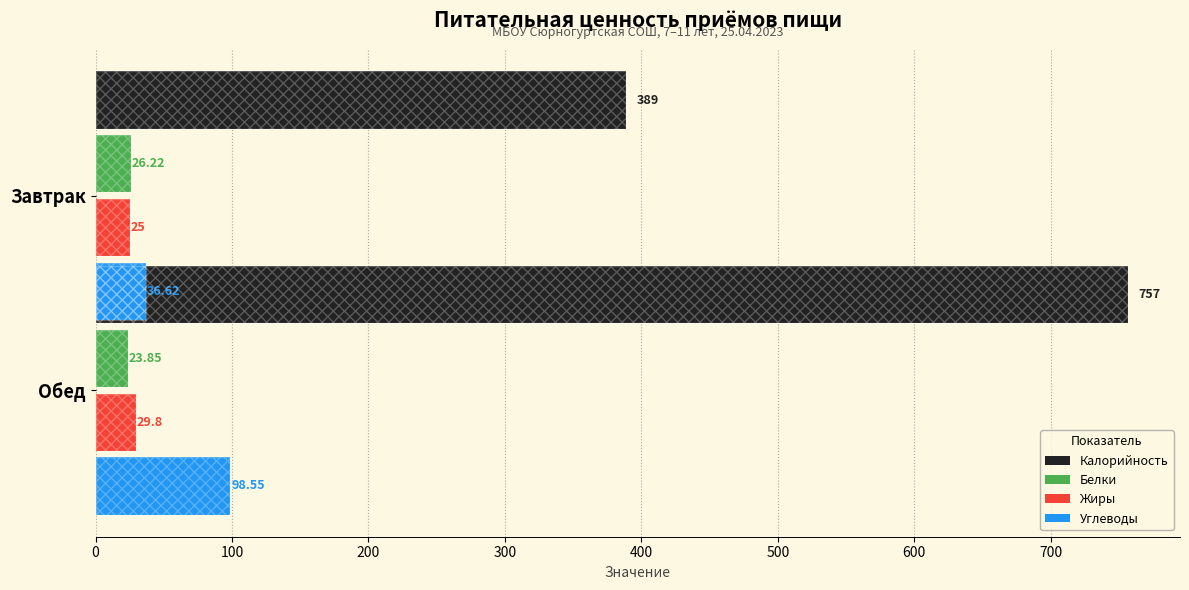

How many data points in Жиры are less than 29?

1